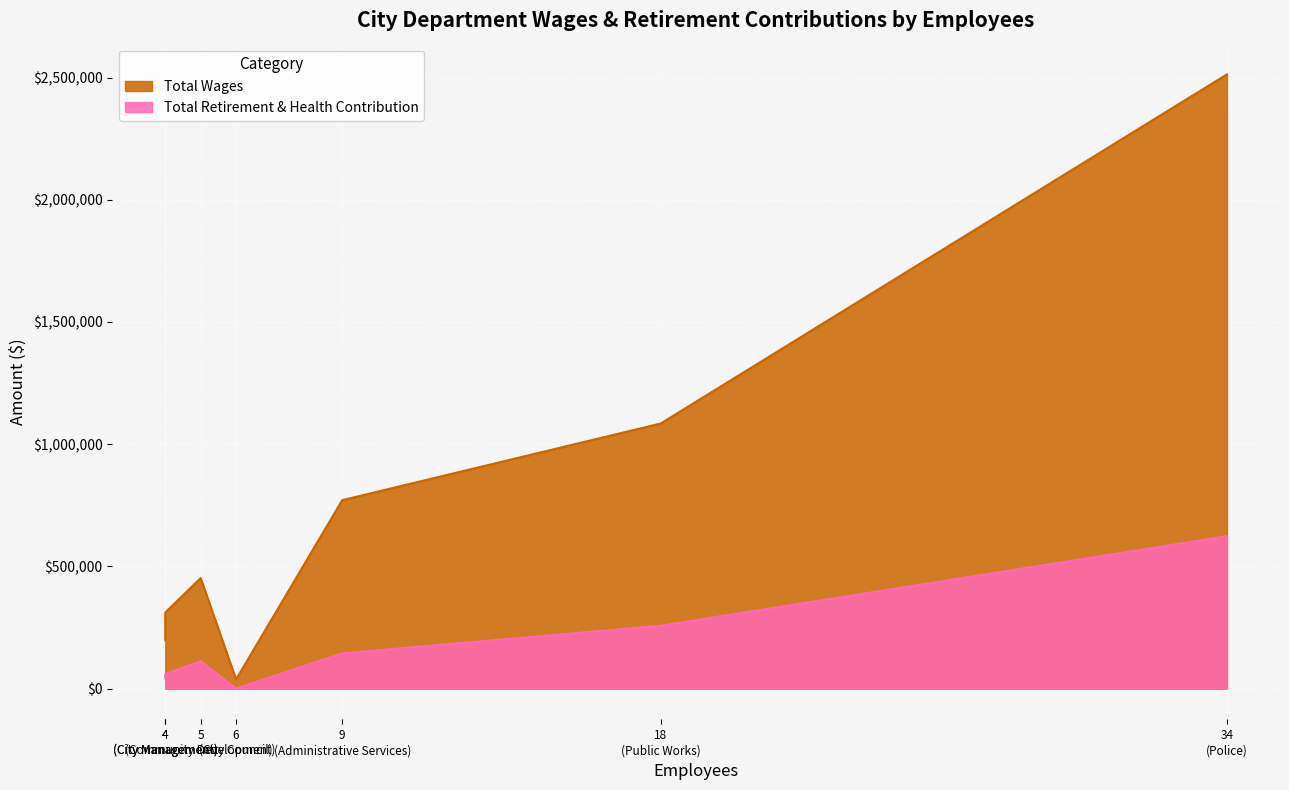

True or false: Total Wages and Total Retirement & Health Contribution intersect in this chart.

False